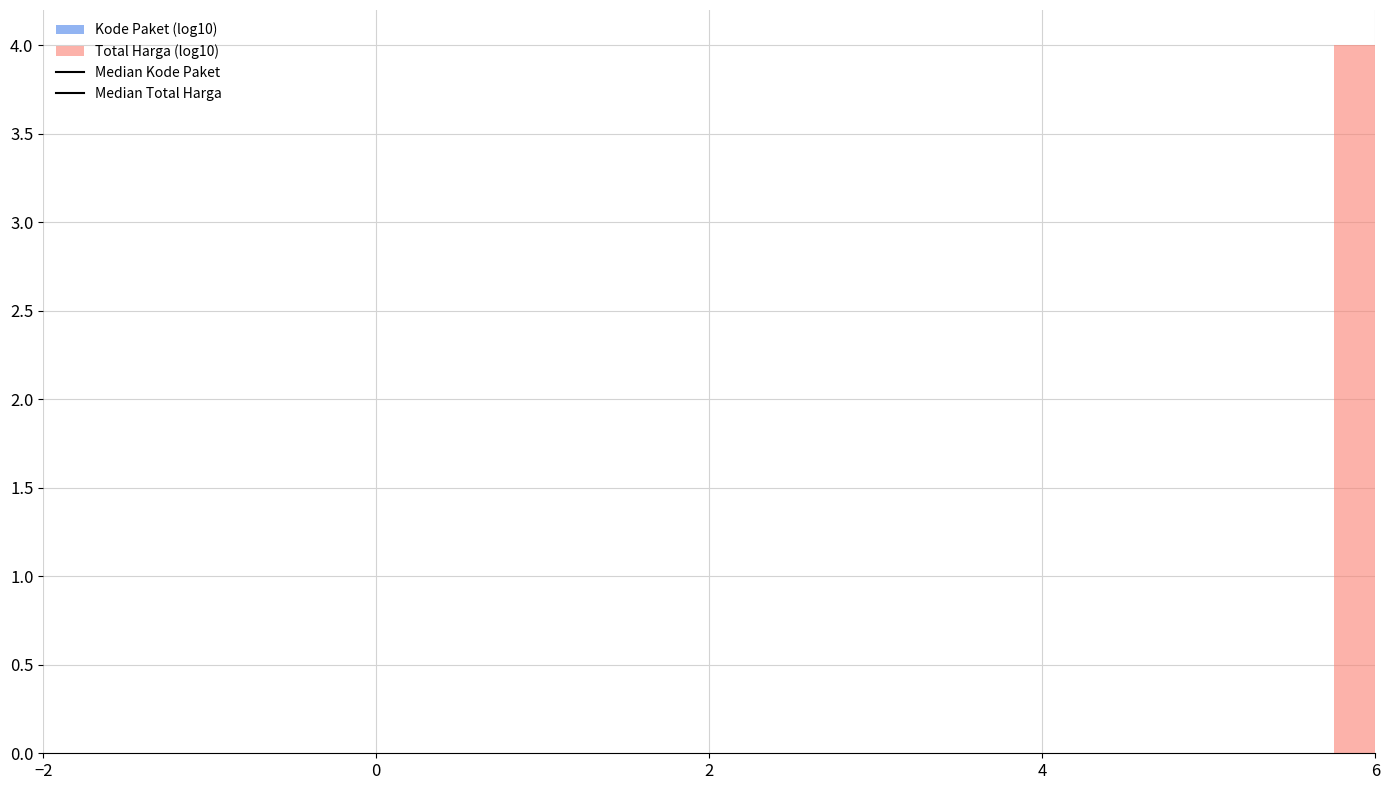

Around what value on the x-axis is the tallest bar? Give the approximate position of its centre, as read against the axis.

5.8